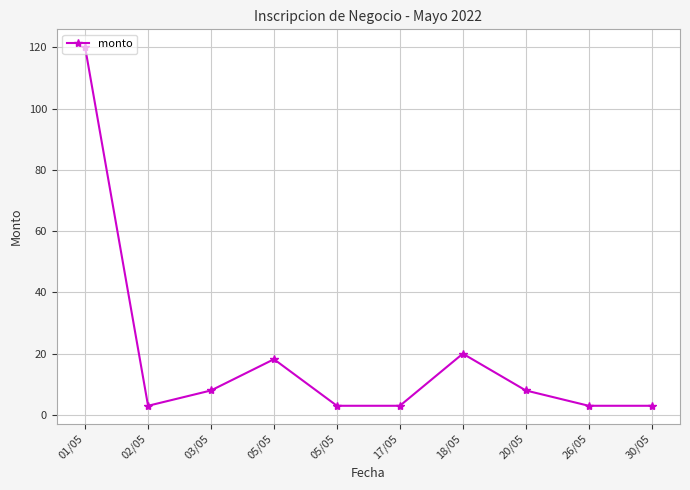

How many distinct data groups are displayed?

1